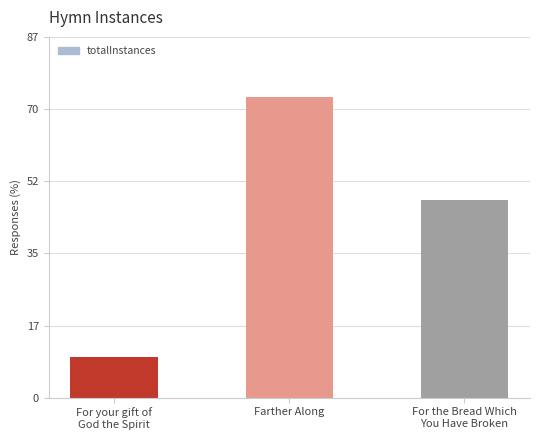

What is the difference between the values at Farther Along and For your gift of
God the Spirit?

63